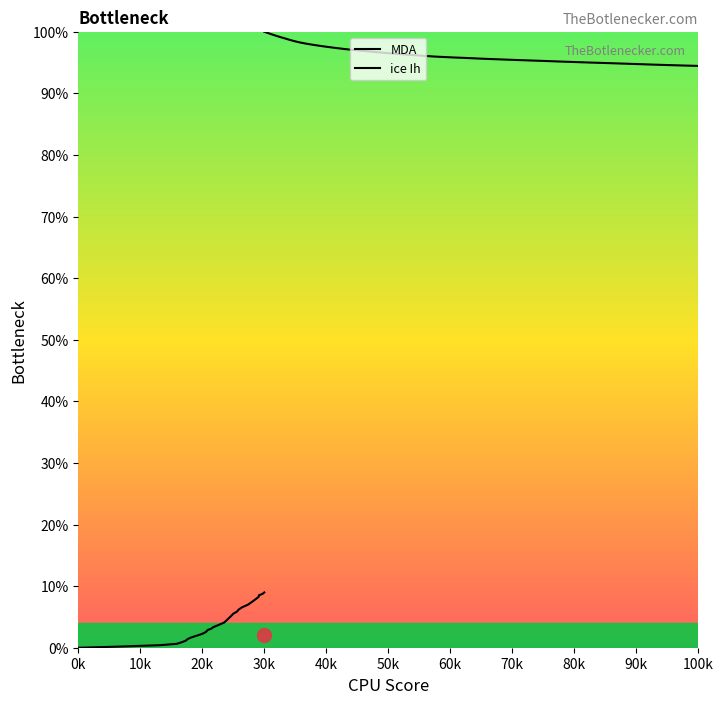

The chart shows a value of 0.3 at 1.0. True or false?

False